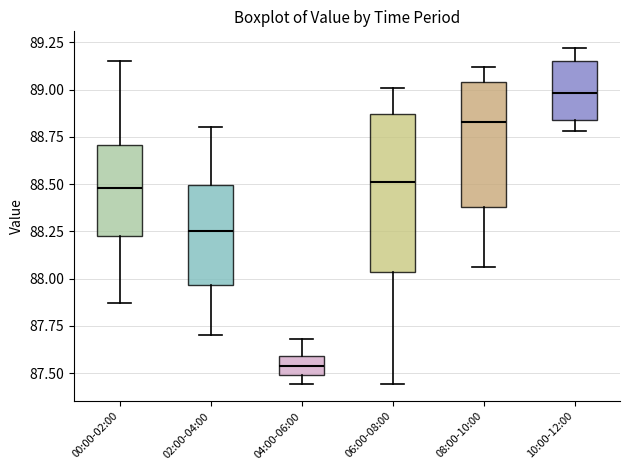

Reading left to right, read every box against the y-axis: the position of its median line, the range the box covers, and the ends of its whiskers. The values are not printed on the chart, so give them approximately, as read against the axis.

00:00-02:00: median 88.50, box 88.25 to 88.70, whiskers 87.85 to 89.15
02:00-04:00: median 88.25, box 87.95 to 88.50, whiskers 87.70 to 88.80
04:00-06:00: median 87.55, box 87.50 to 87.60, whiskers 87.45 to 87.70
06:00-08:00: median 88.50, box 88.05 to 88.85, whiskers 87.45 to 89.00
08:00-10:00: median 88.85, box 88.40 to 89.05, whiskers 88.05 to 89.10
10:00-12:00: median 89.00, box 88.85 to 89.15, whiskers 88.80 to 89.20